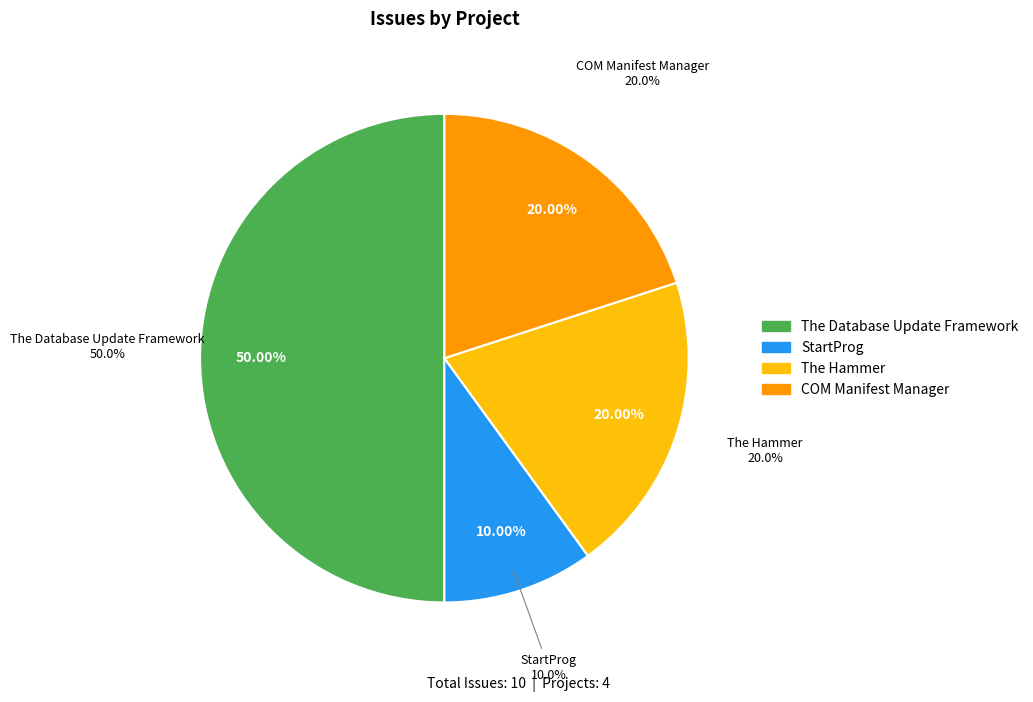

Rank the categories by value from lowest to highest.

StartProg, The Hammer, COM Manifest Manager, The Database Update Framework